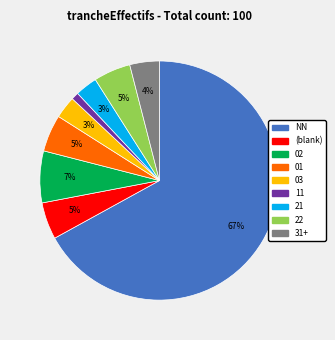

Is there any slice that represents more than half of the pie?

Yes